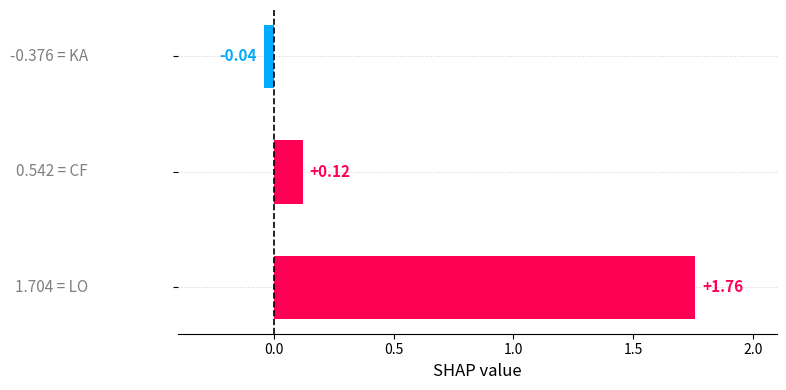

What is the average value?

0.6